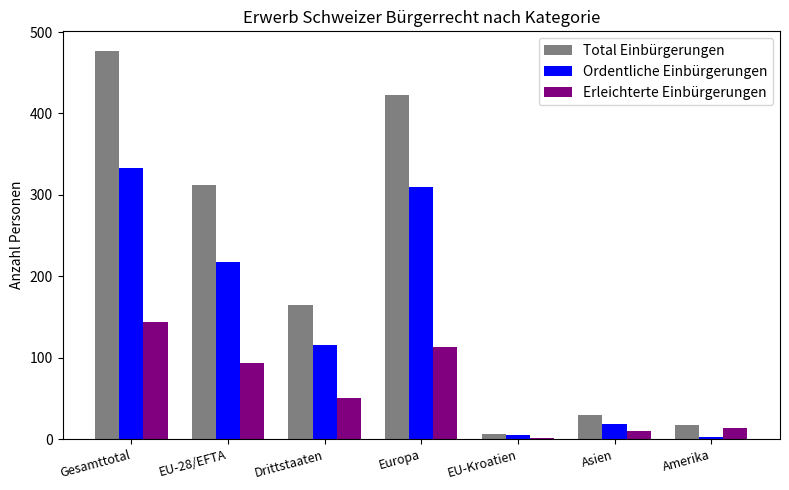

Which series changed the most between EU-28/EFTA and EU-Kroatien?

Total Einbürgerungen